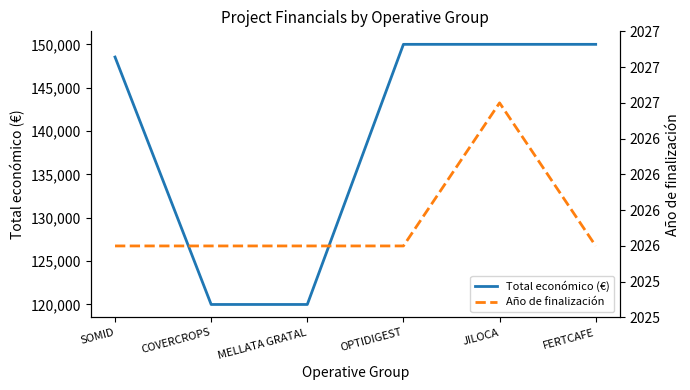

What is the value of the Total económico (€) point at the 6th from the left?

150000